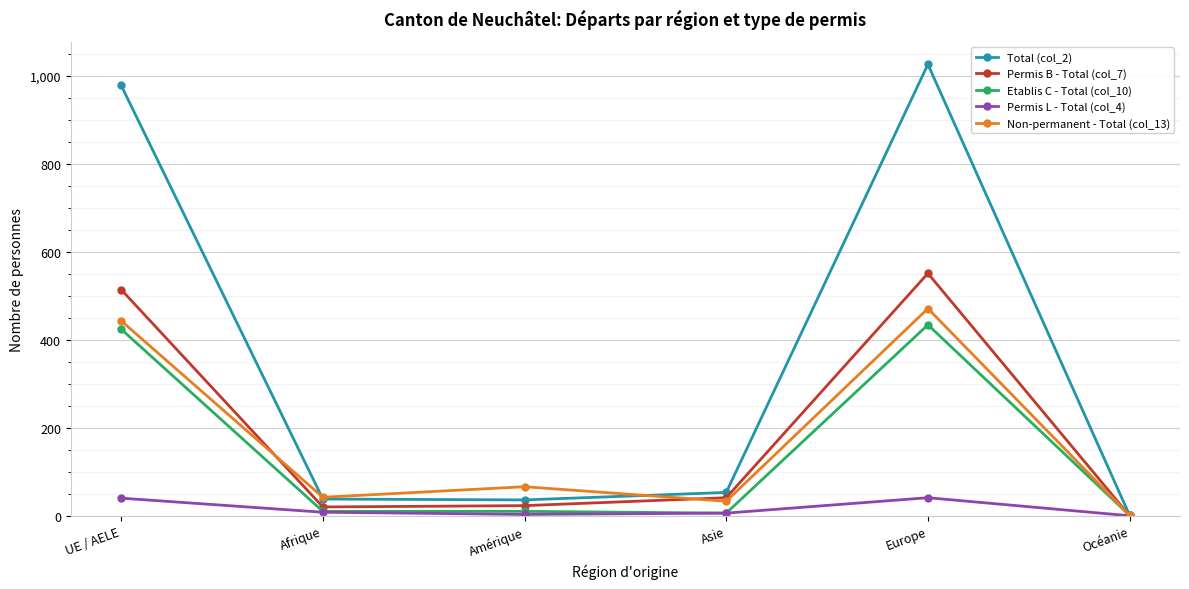

Which series has the largest total across all categories?

Total (col_2)